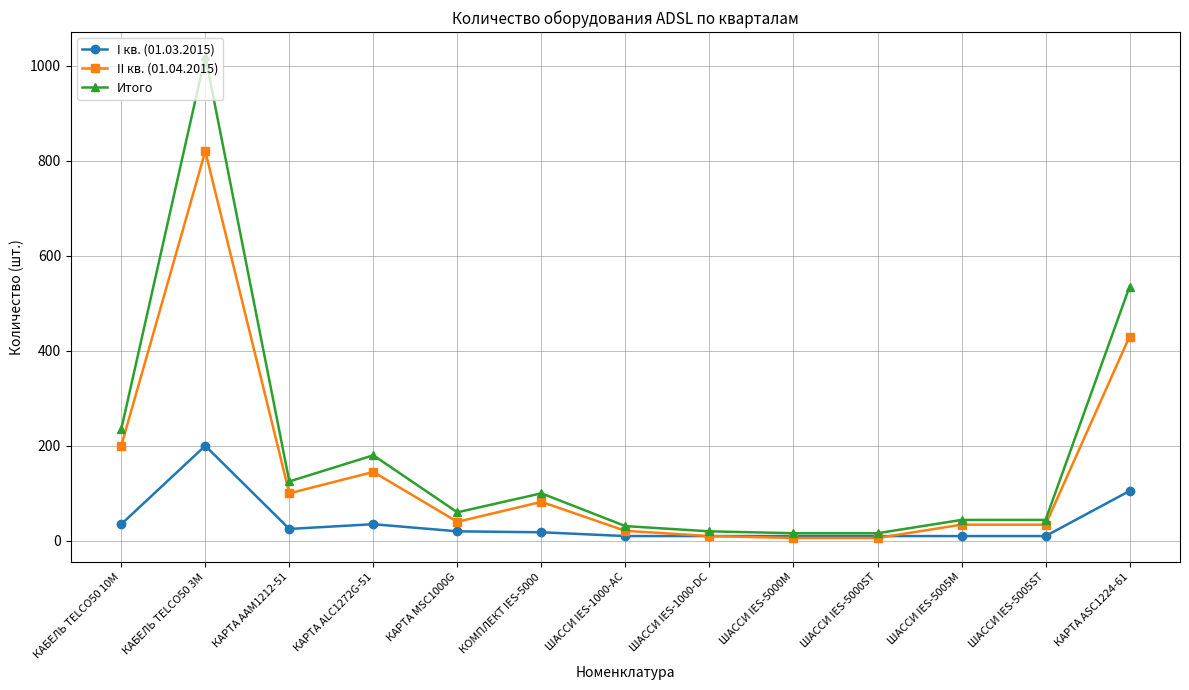

Which series has the largest range (max minus min)?

Итого